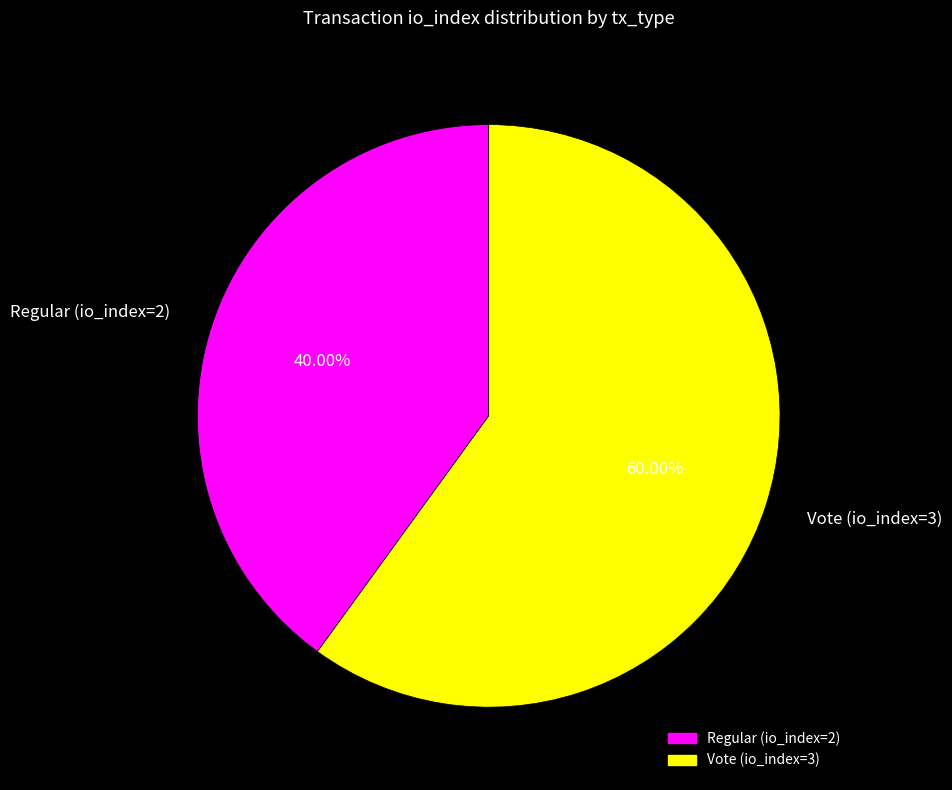

To the nearest percent, what is the difference between the largest and smallest slice percentages?

20%